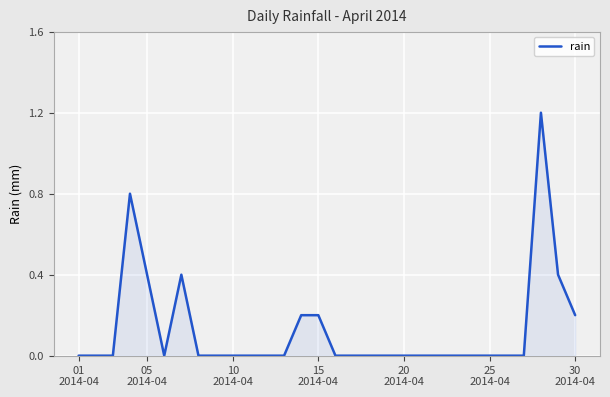

What is the difference between the maximum and minimum values?

1.2